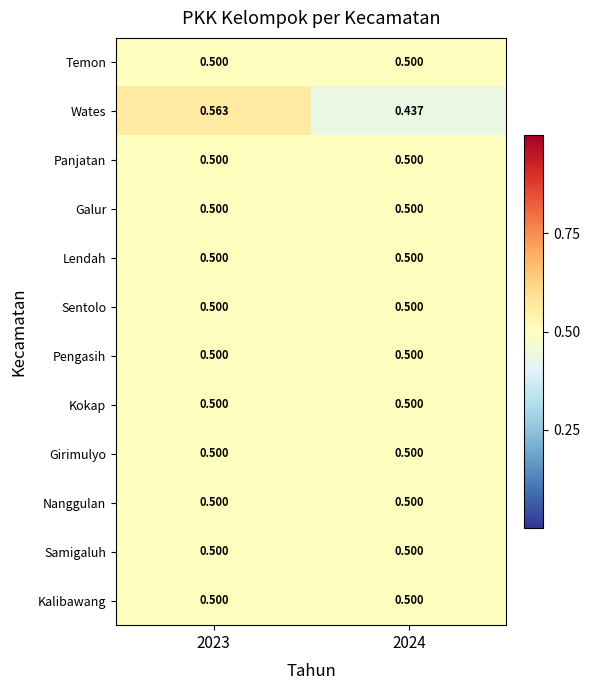

Which series has the largest range (max minus min)?

Wates